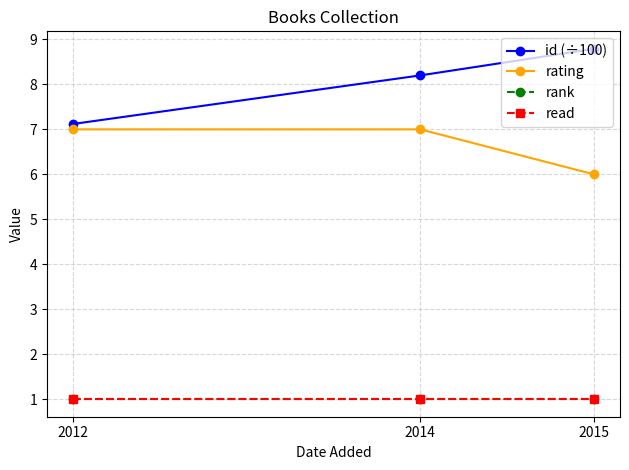

Reading left to right, list all the values displayed in this chart.

id (÷100): 7.1	8.2	8.8
rating: 7.0	7.0	6.0
rank: 1.0	1.0	1.0
read: 1.0	1.0	1.0